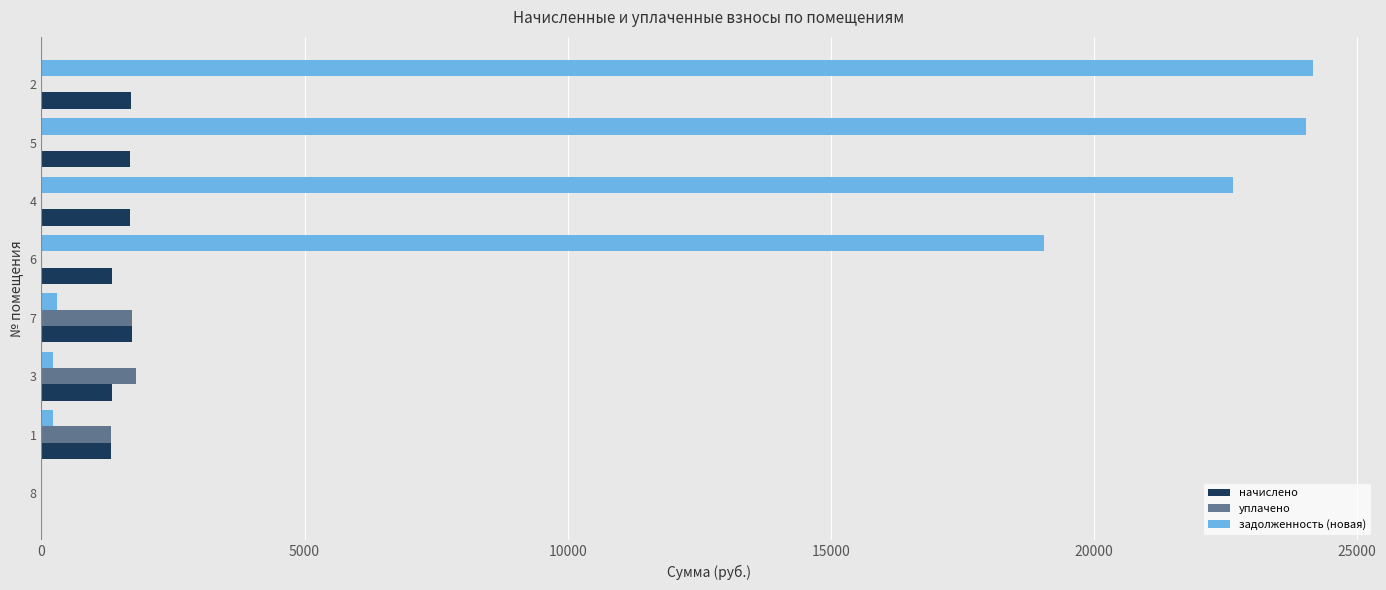

Reading left to right, transcribe all the data shown in this chart.

начислено: 0.0	1313.3	1342.0	1723.6	1342.0	1688.6	1691.8	1701.3
уплачено: 0.0	1313.3	1789.3	1723.6	0.0	0.0	0.0	0.0
задолженность (новая): 0.0	218.9	223.7	287.3	19057.2	22635.5	24024.8	24160.3